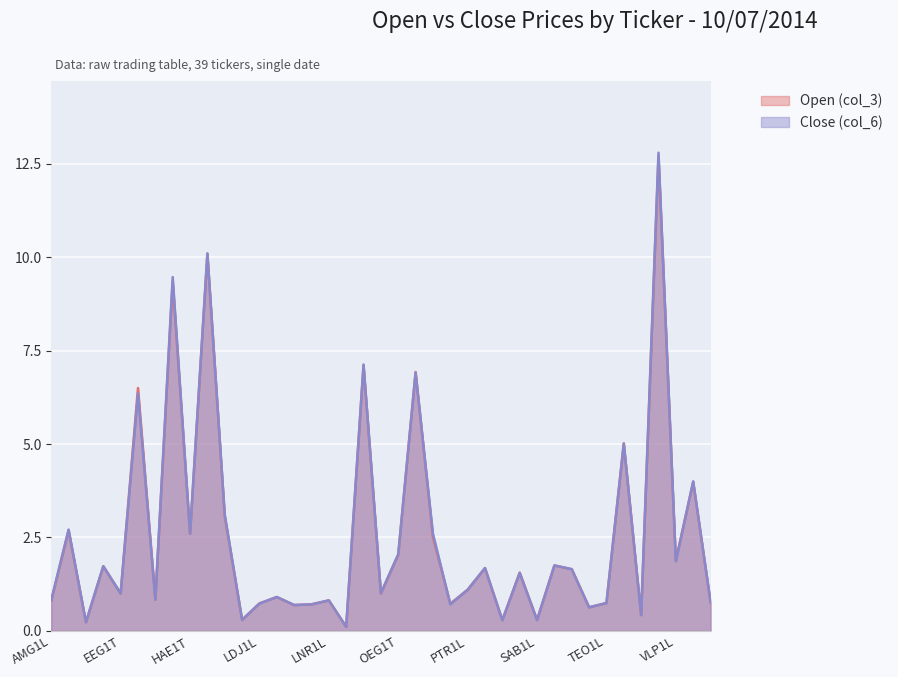

Rank the series by their maximum value, from lowest to highest.

Open (col_3), Close (col_6)